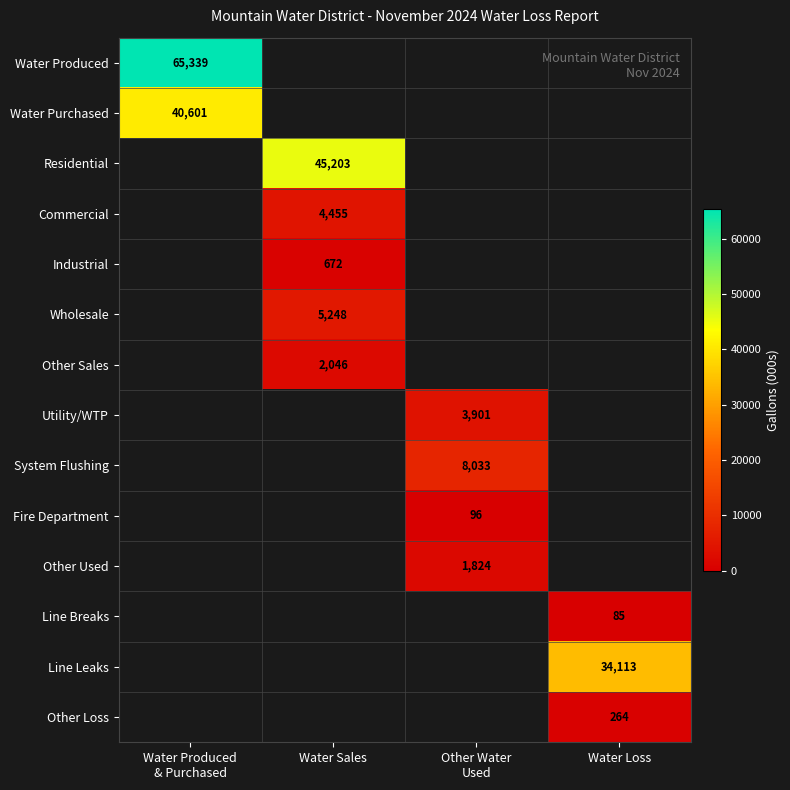

Between Water Sales and Water Produced
& Purchased, which is larger?

Water Produced
& Purchased